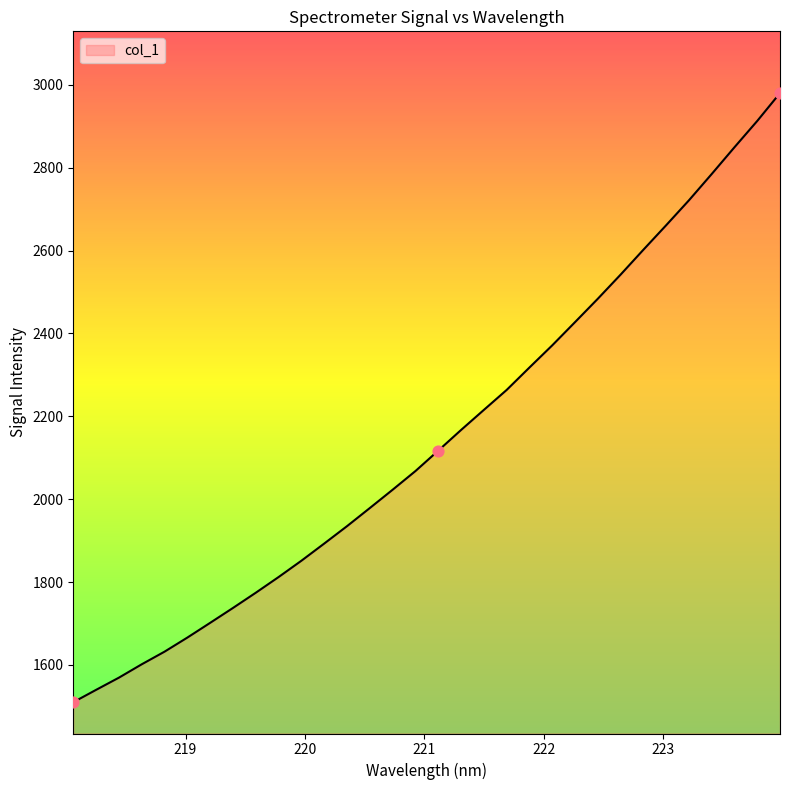

What is the smallest value displayed?

1510.0